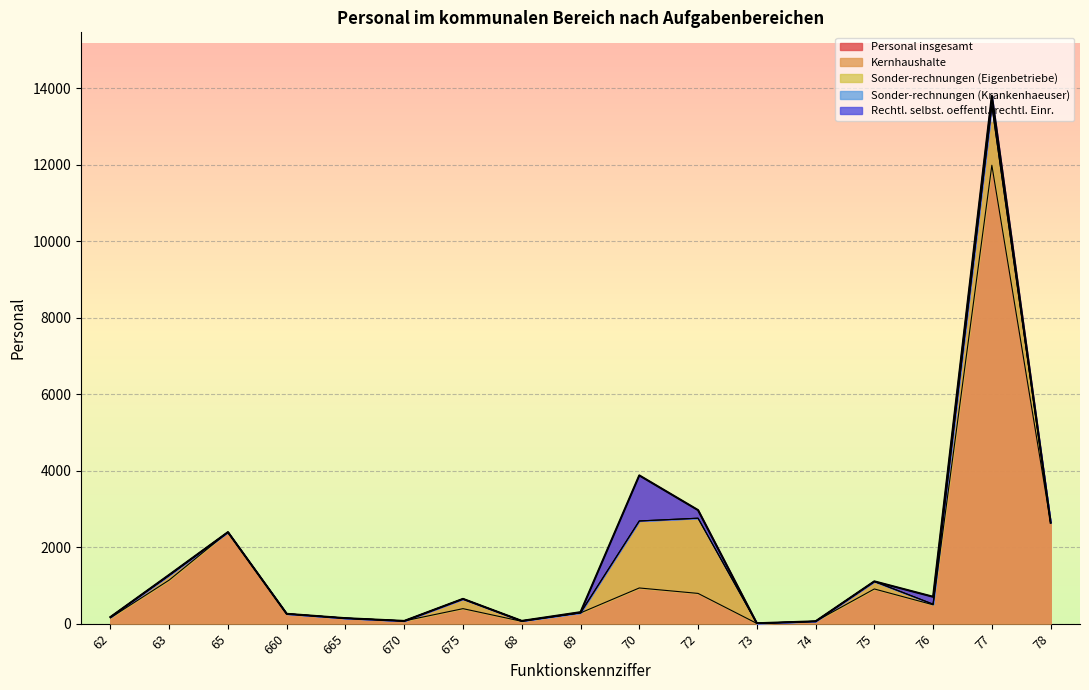

Reading left to right, what are all the values shown in this chart?

Personal insgesamt: 173	1277	2394	258	144	72	649	73	301	3879	2971	11	62	1107	704	13810	2643
Kernhaushalte: 153	1140	2394	258	144	72	393	62	282	934	792	7	62	908	494	11991	2636
Sonder-rechnungen (Eigenbetriebe): 20	128	0	0	0	0	255	11	2	1753	1967	4	0	197	16	1554	7
Sonder-rechnungen (Krankenhaeuser): 0	0	0	0	0	0	0	0	0	0	0	0	0	0	0	0	0
Rechtl. selbst. oeffentl.-rechtl. Einr.: 0	9	0	0	0	0	1	0	17	1192	212	0	0	2	194	265	0